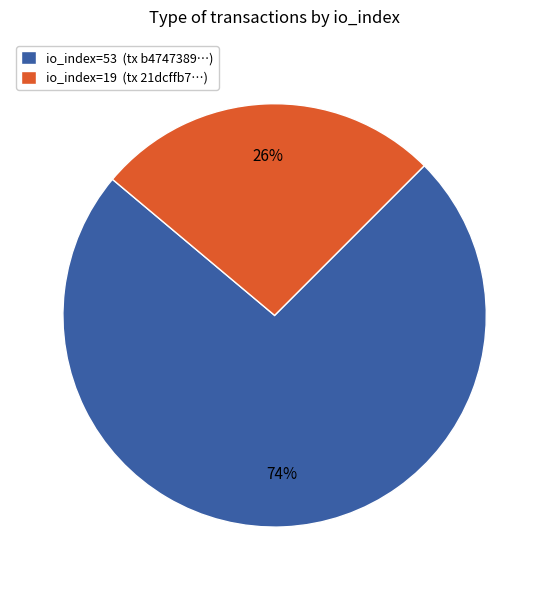

Rank the categories by value from highest to lowest.

io_index=53, io_index=19